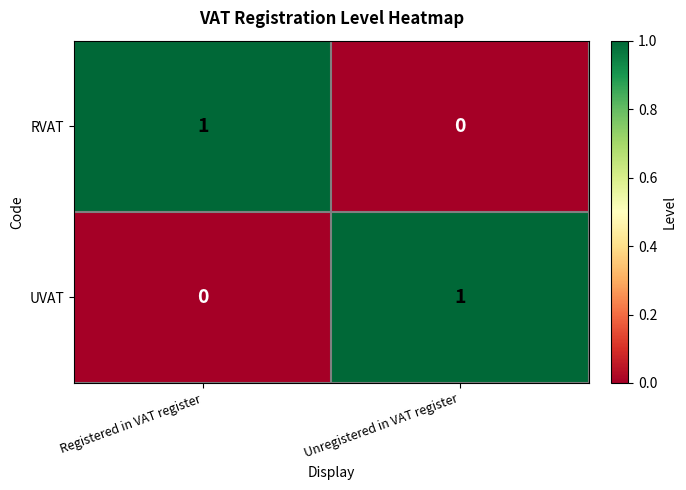

Rank the series at Registered in VAT register from highest to lowest value.

RVAT, UVAT